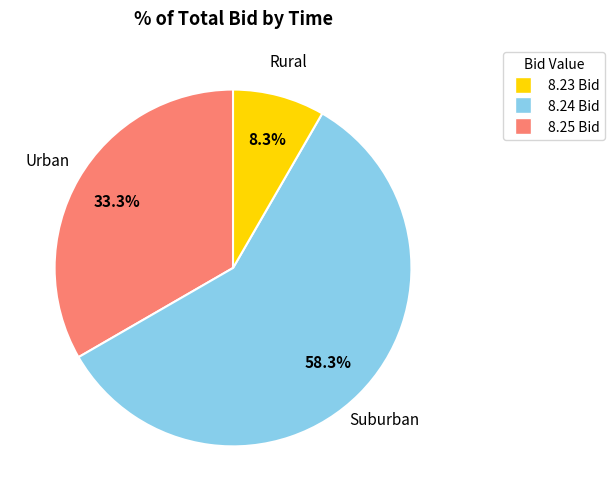

Is there a majority slice in this chart?

Yes